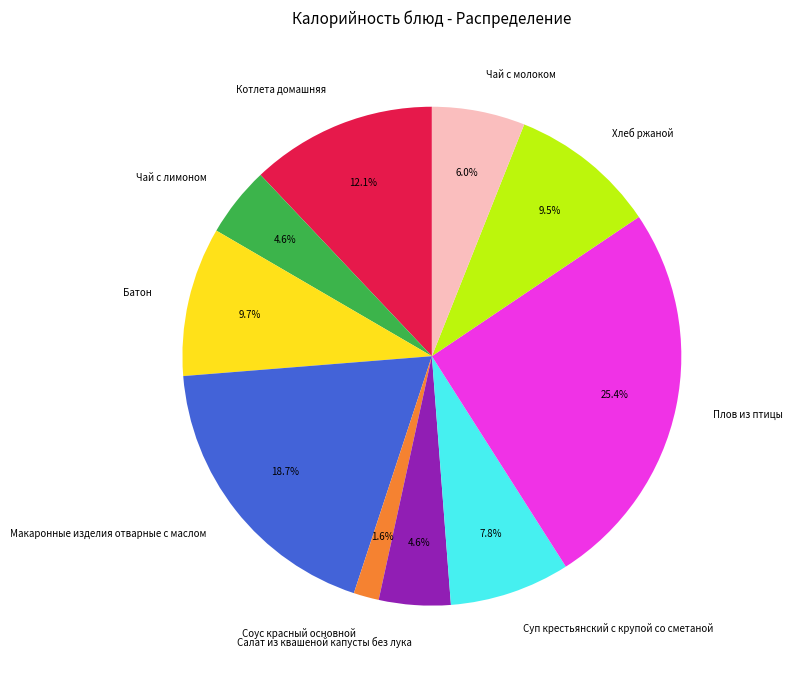

Which slice is the largest?

Плов из птицы